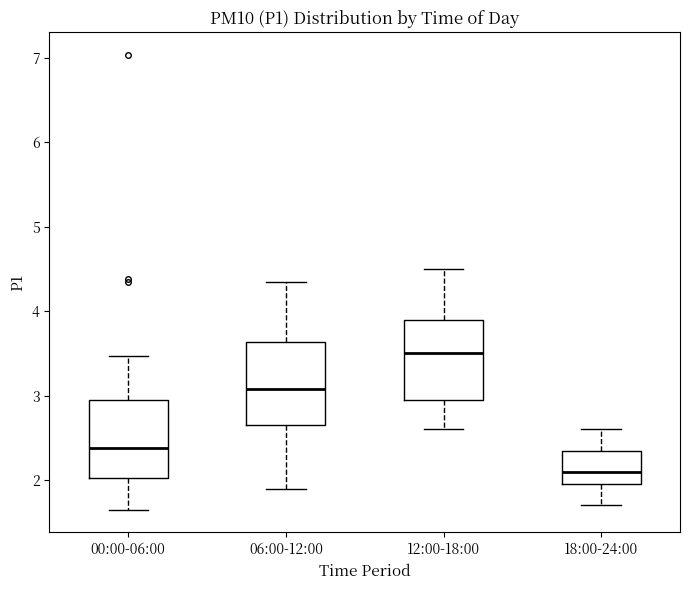

Reading left to right, read every box against the y-axis: the position of its median line, the range the box covers, and the ends of its whiskers. The values are not printed on the chart, so give them approximately, as read against the axis.

00:00-06:00: median 2.4, box 2.0 to 3.0, whiskers 1.7 to 3.5
06:00-12:00: median 3.1, box 2.7 to 3.6, whiskers 1.9 to 4.4
12:00-18:00: median 3.5, box 3.0 to 3.9, whiskers 2.6 to 4.5
18:00-24:00: median 2.1, box 2.0 to 2.4, whiskers 1.7 to 2.6